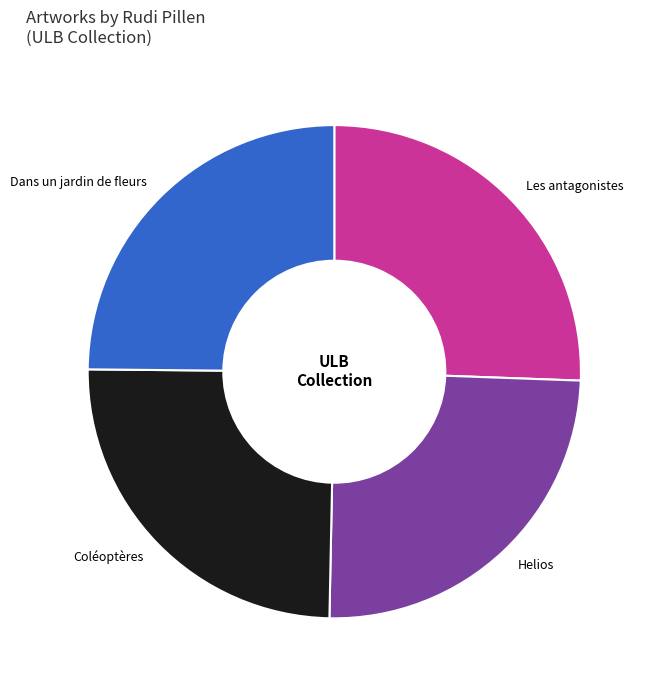

Which has a higher value, Les antagonistes or Dans un jardin de fleurs?

Les antagonistes